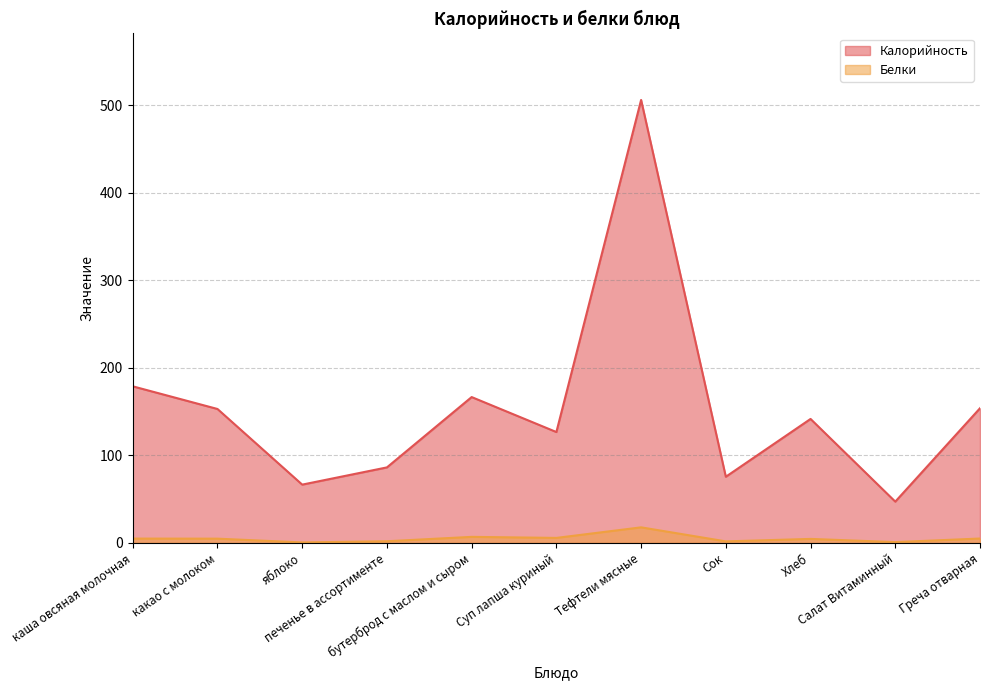

The value of Белки at каша овсяная молочная is 5.0. True or false?

True